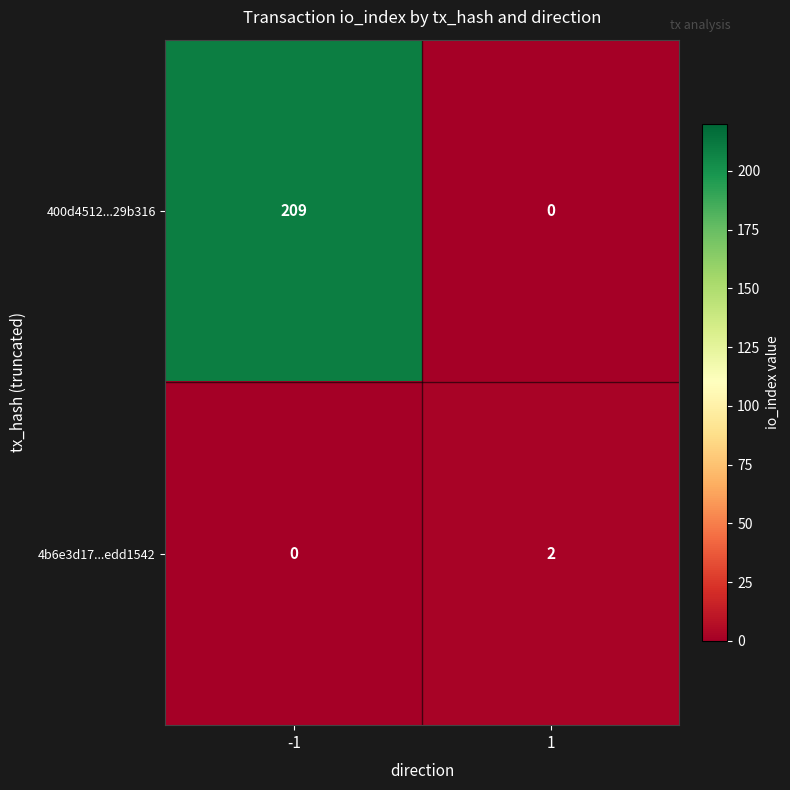

What is the greatest value displayed?

209